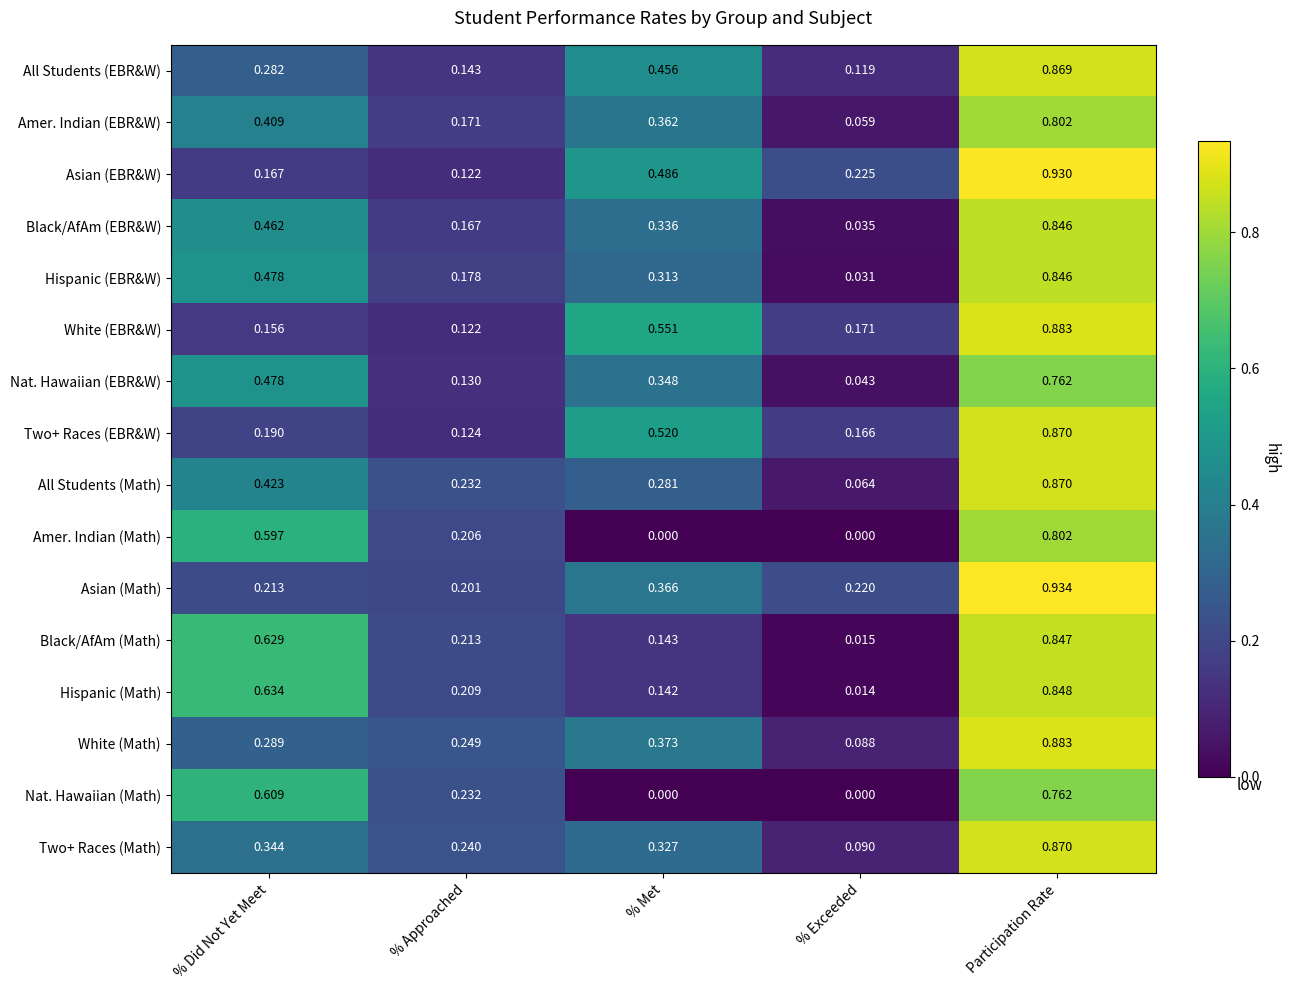

At which category does the chart reach its peak across all series?

Participation Rate